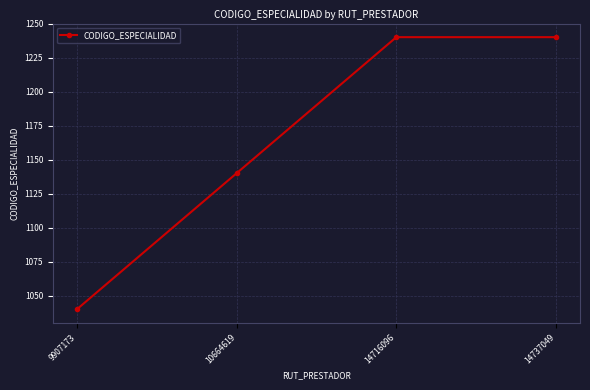

What is the minimum value shown in the chart?

1040